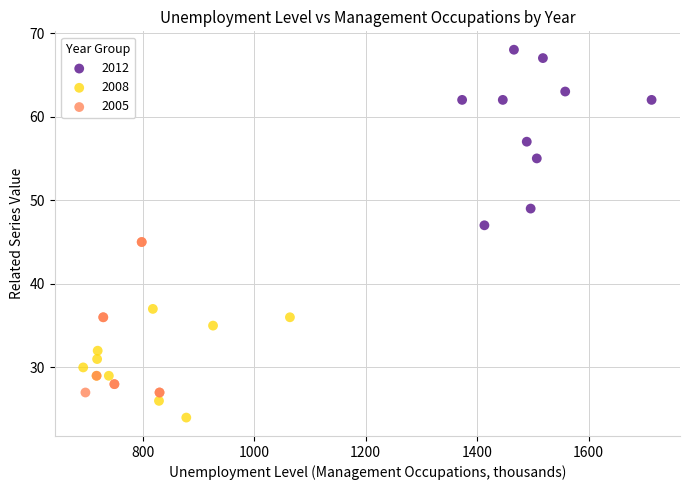

What are all the series names shown in the legend?

2012, 2008, 2005